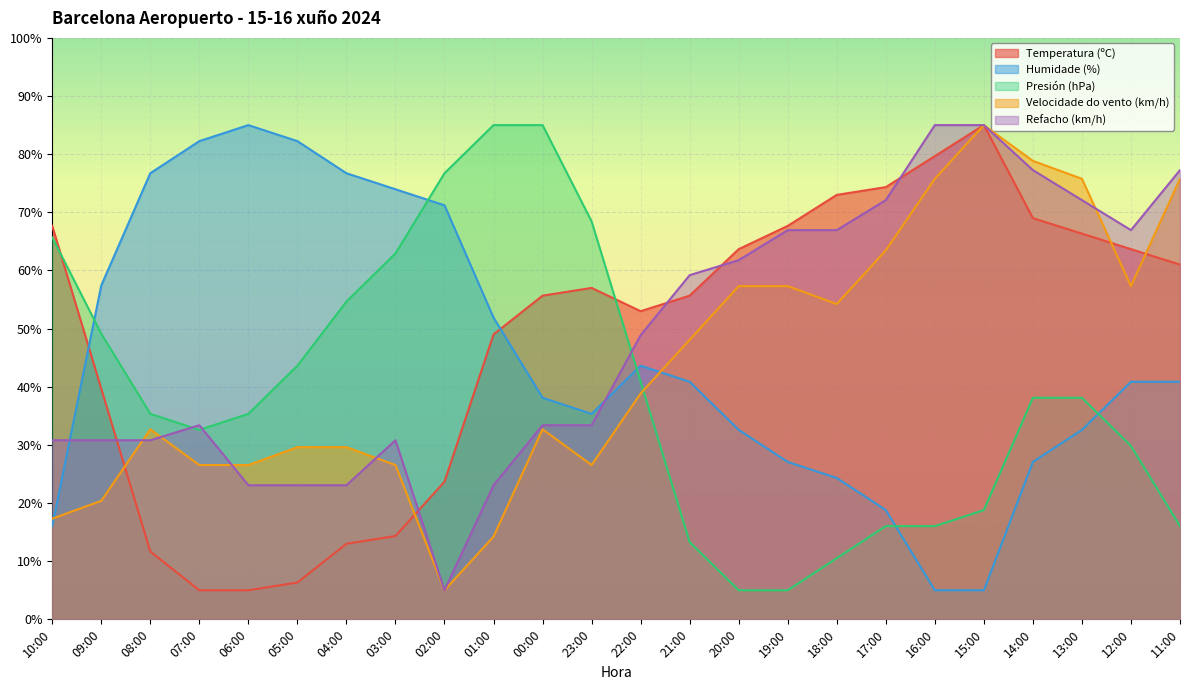

Rank the categories by Presión (hPa) value from highest to lowest.

01:00, 00:00, 02:00, 23:00, 10:00, 03:00, 04:00, 09:00, 05:00, 22:00, 14:00, 13:00, 08:00, 06:00, 07:00, 12:00, 15:00, 17:00, 16:00, 11:00, 21:00, 18:00, 20:00, 19:00